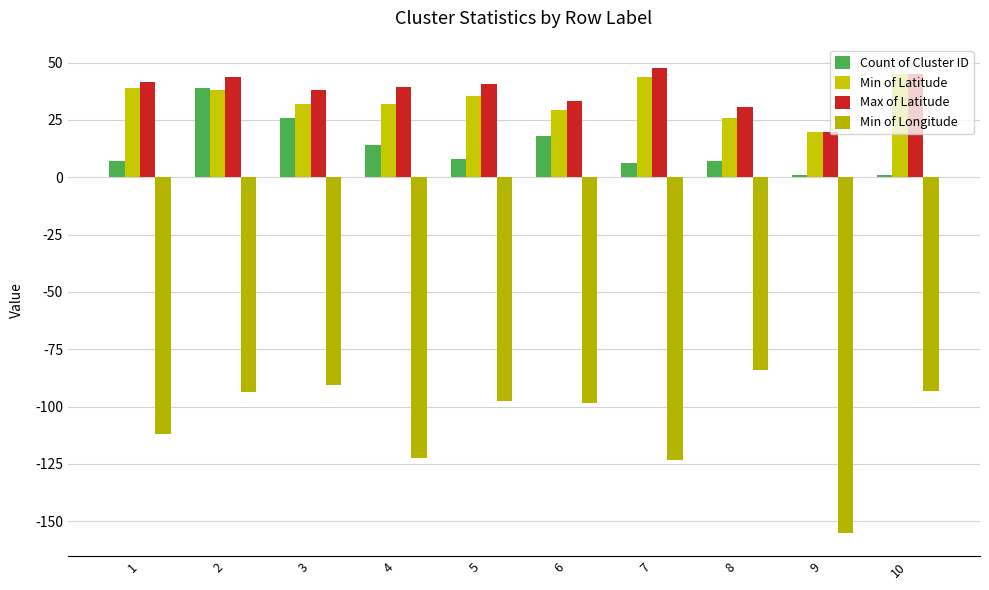

Which category has the highest value across all series?

7